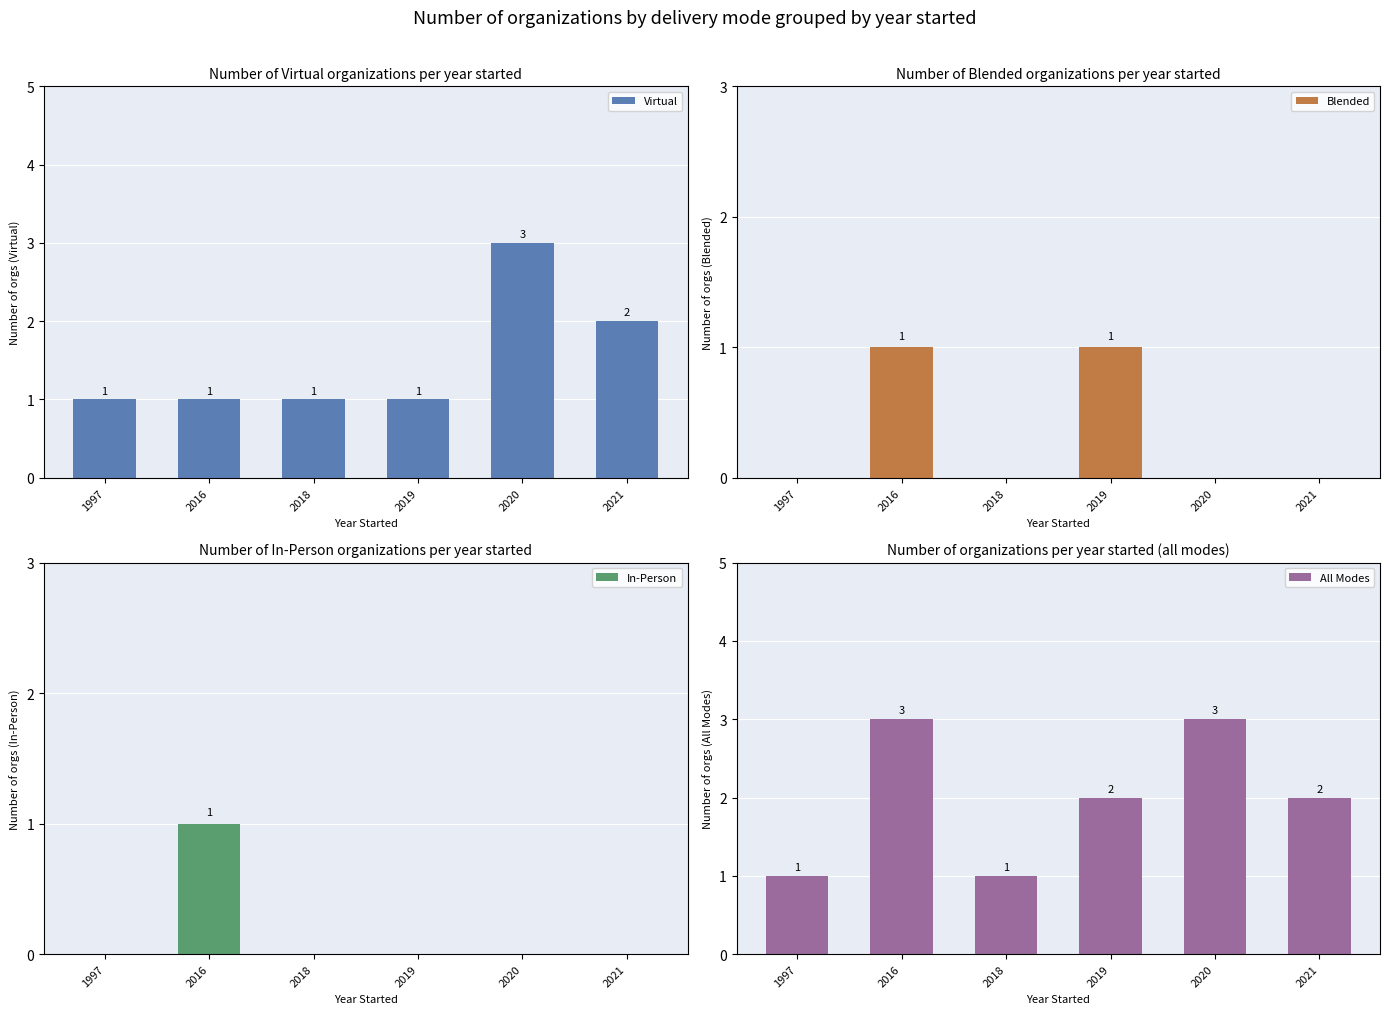

How many In-Person values are between 0 and 1?

6